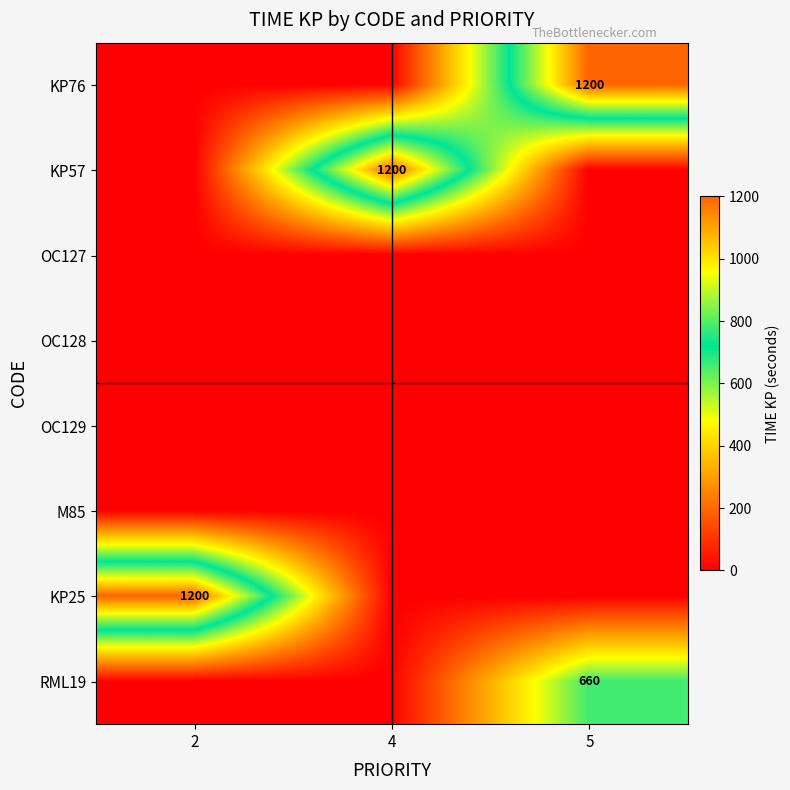

What is the spread (max minus min) of values at 2?

1200